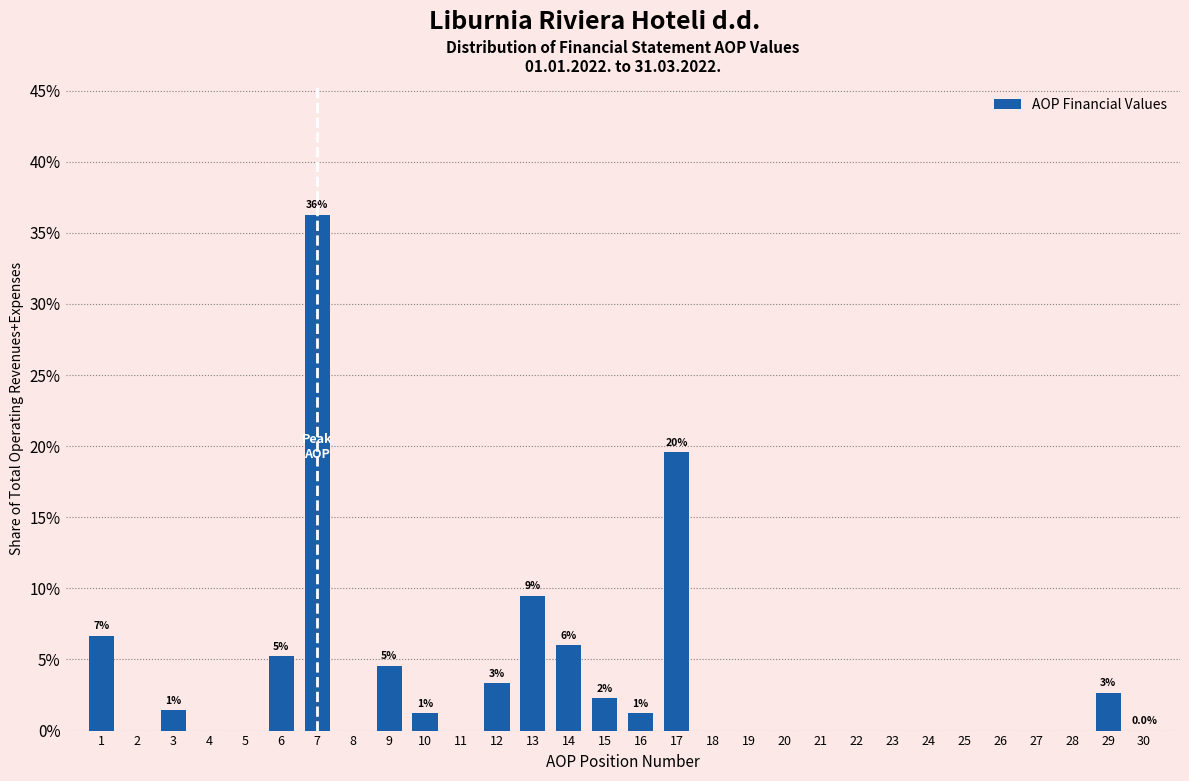

What is the change in value from 17 to 19?

-19.6